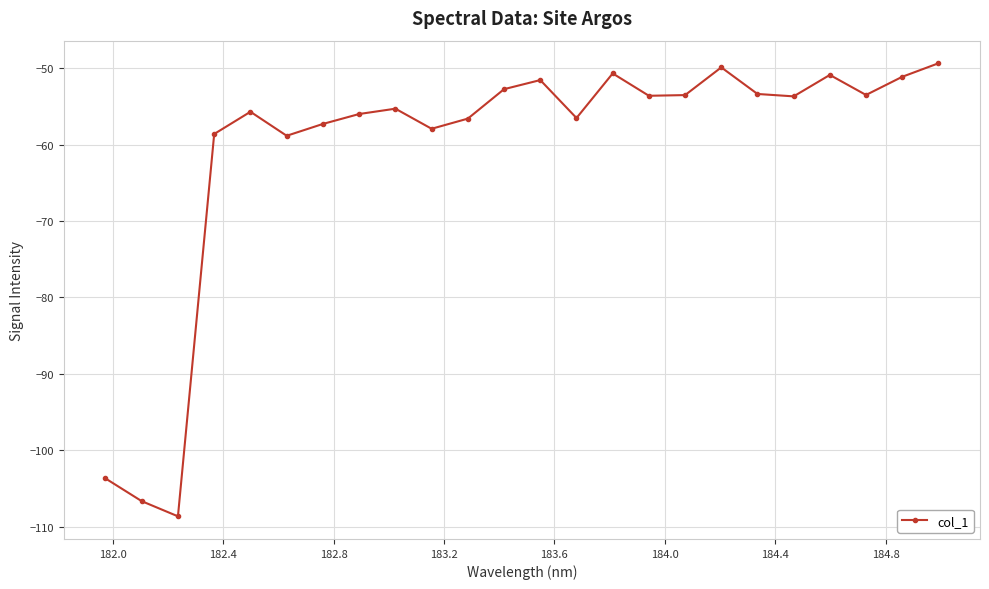

True or false: there are more than 0 points higher than both neighbors.

True